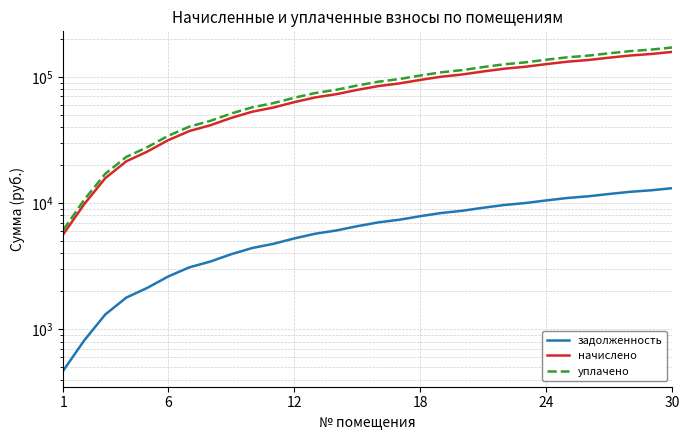

True or false: задолженность and уплачено intersect in this chart.

False